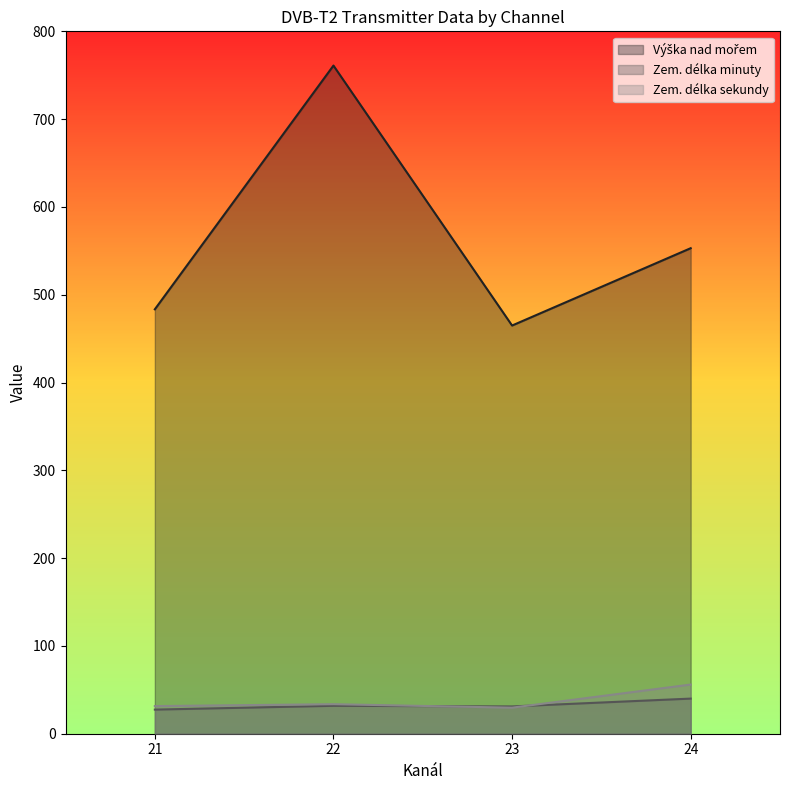

True or false: Výška nad mořem has more than 1 points higher than both neighbors.

True